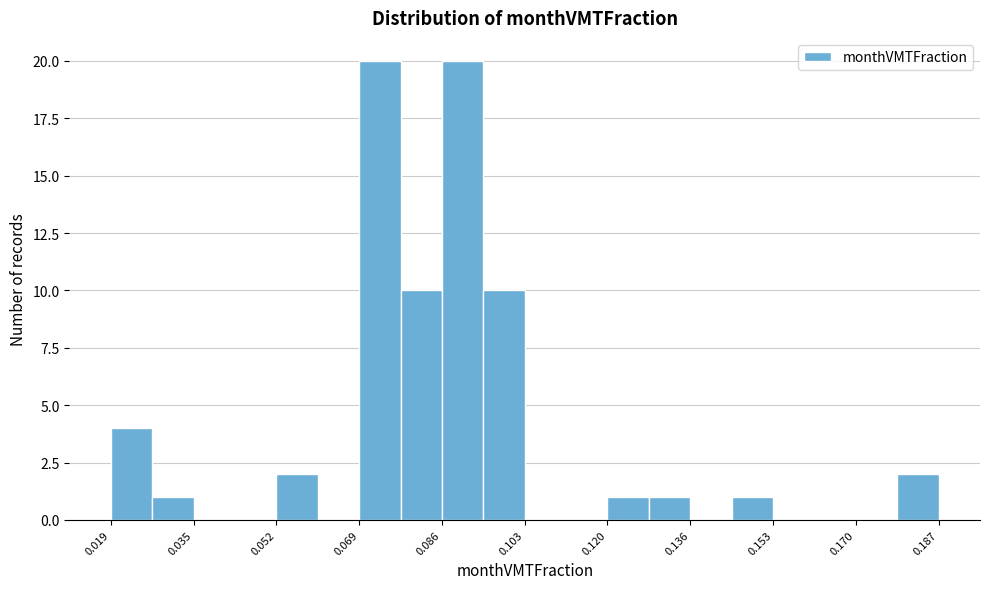

How tall is the bar that spans 0.078 to 0.086 on the x-axis? Neither the bar edges nor the heights are printed on the chart, so give them approximately, as read against the axes.

10